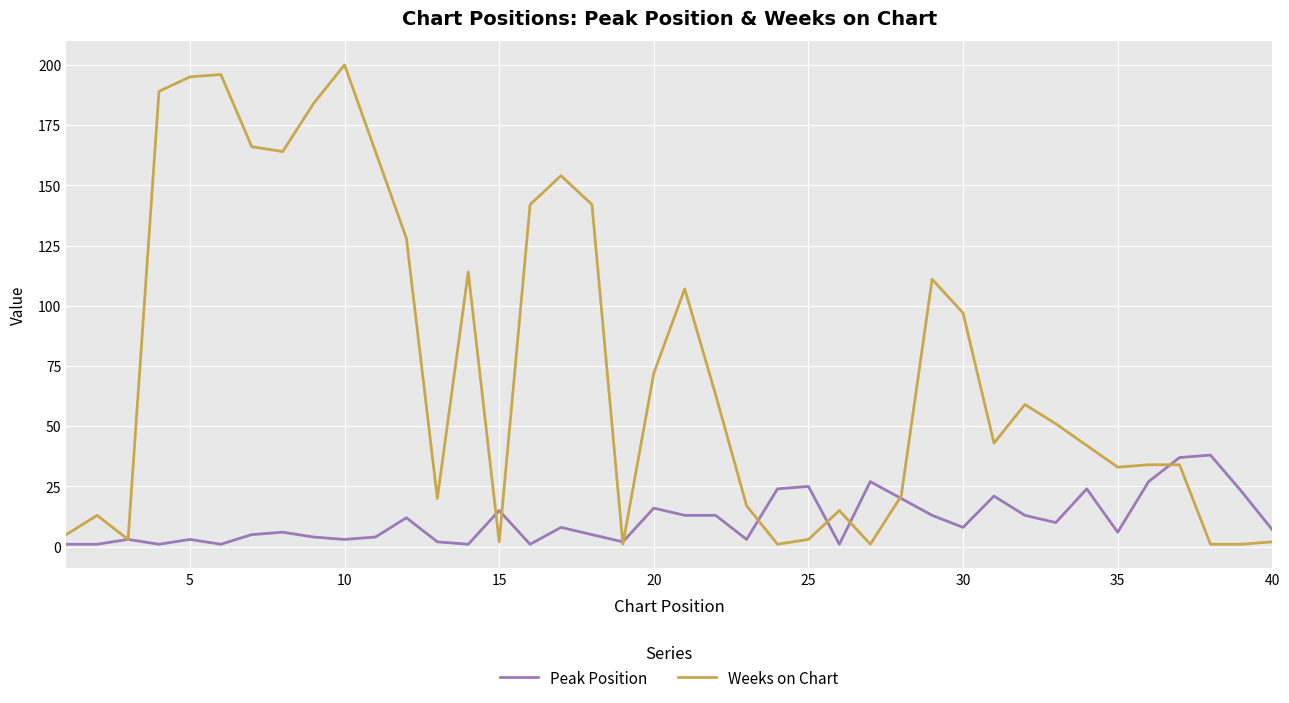

How many values in the Weeks on Chart series are below 51?

20